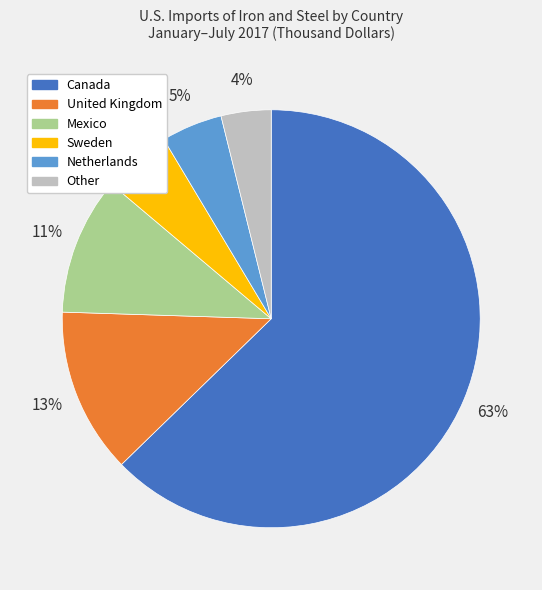

Combined, do Canada and Netherlands account for over 50%?

Yes